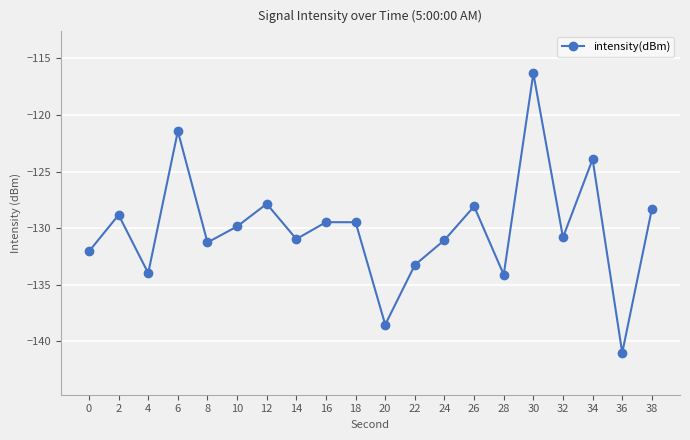

Which category has the highest value across all series?

30